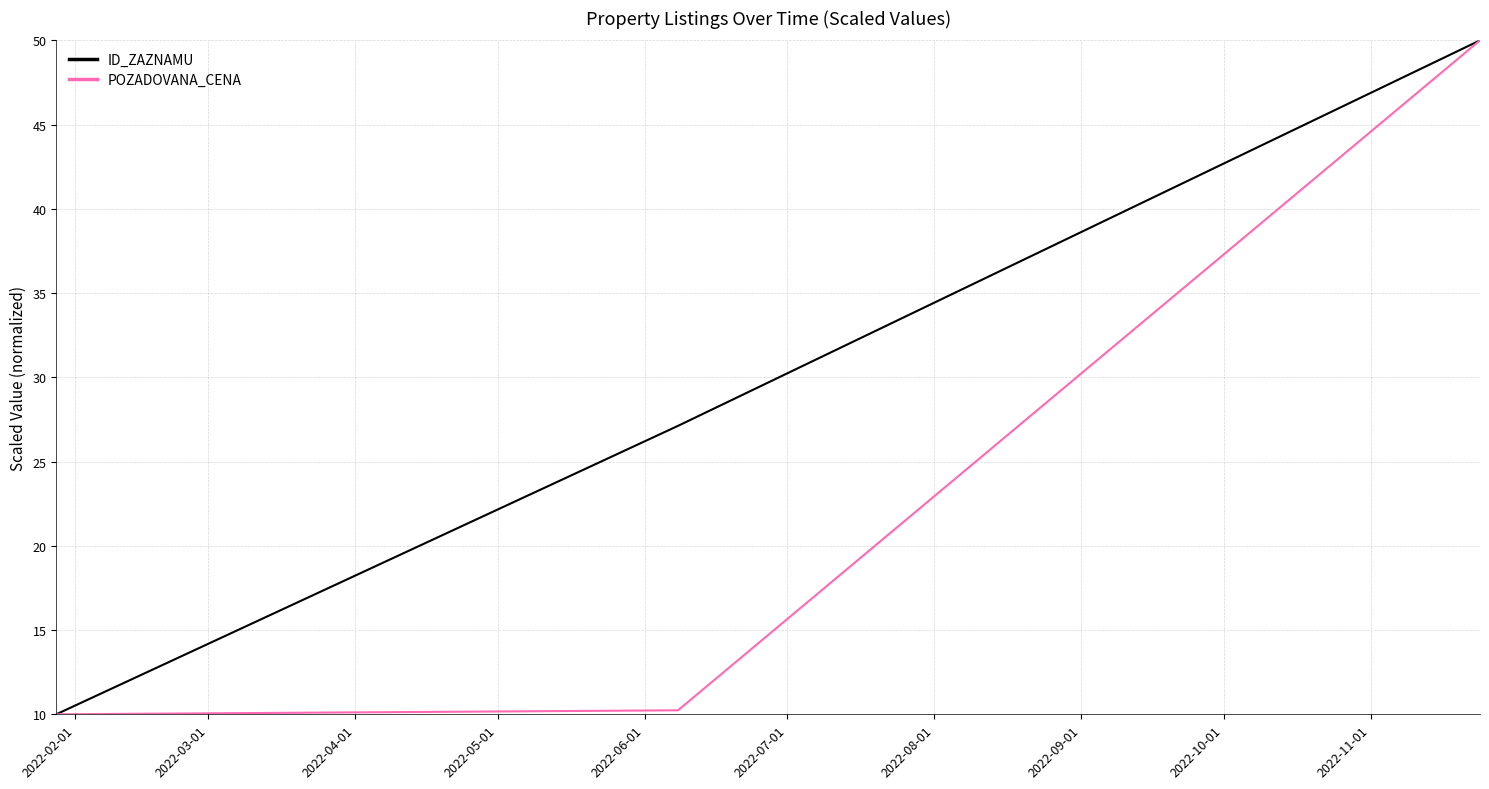

Rank the series by their average value, from lowest to highest.

POZADOVANA_CENA, ID_ZAZNAMU